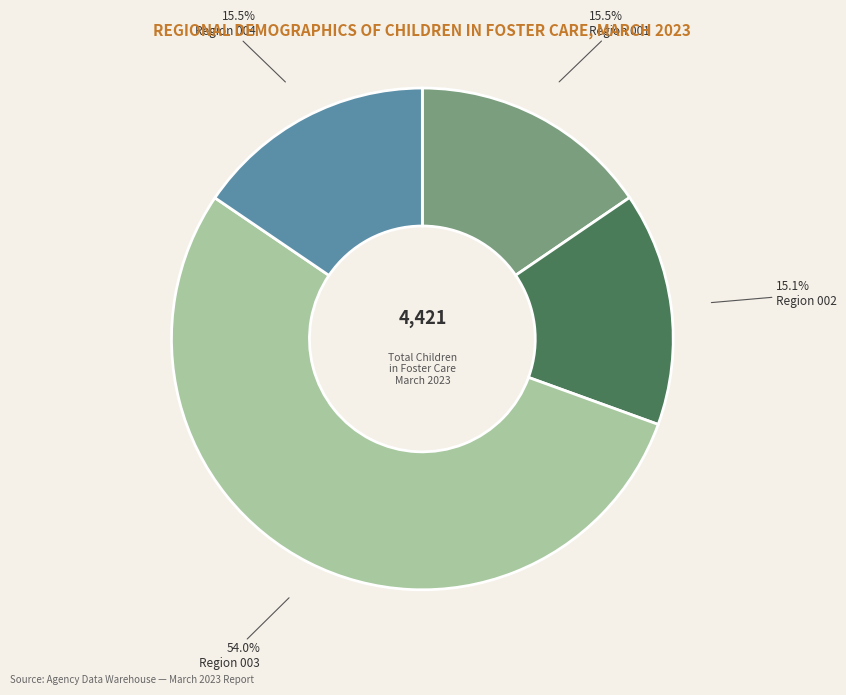

To the nearest percent, what is the difference between the largest and smallest slice percentages?

39%